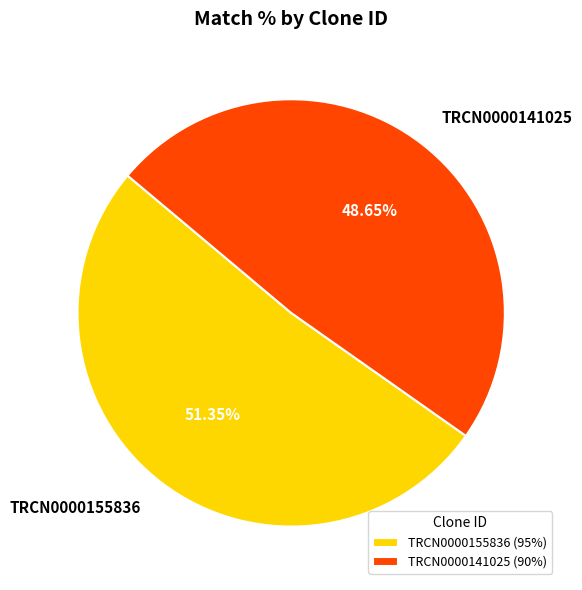

To the nearest percent, what portion does TRCN0000155836 represent?

51%